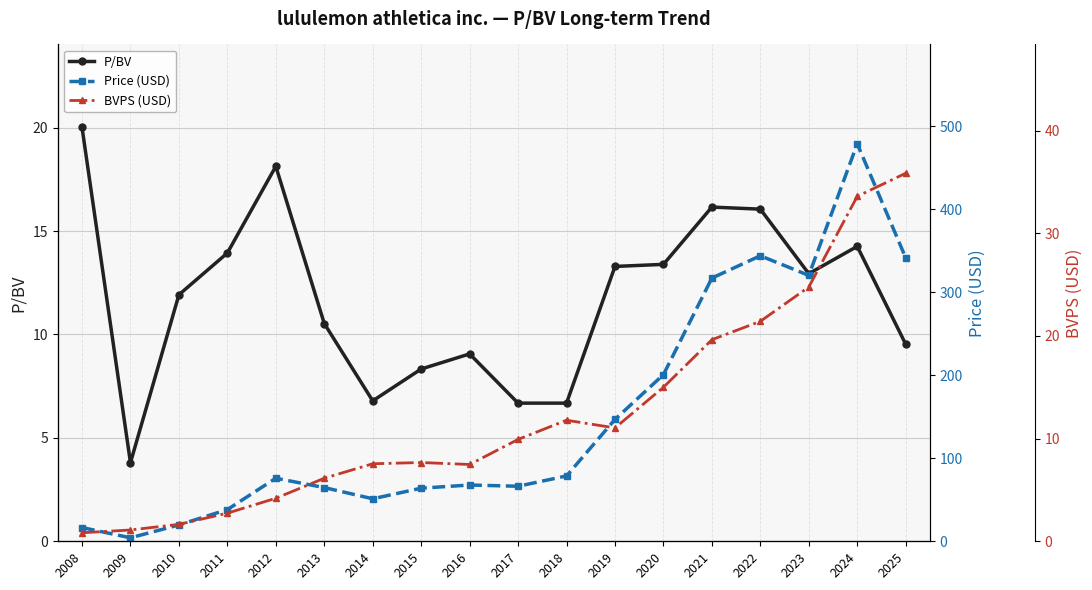

Which series ends up on top after the final intersection of P/BV and BVPS (USD)?

BVPS (USD)